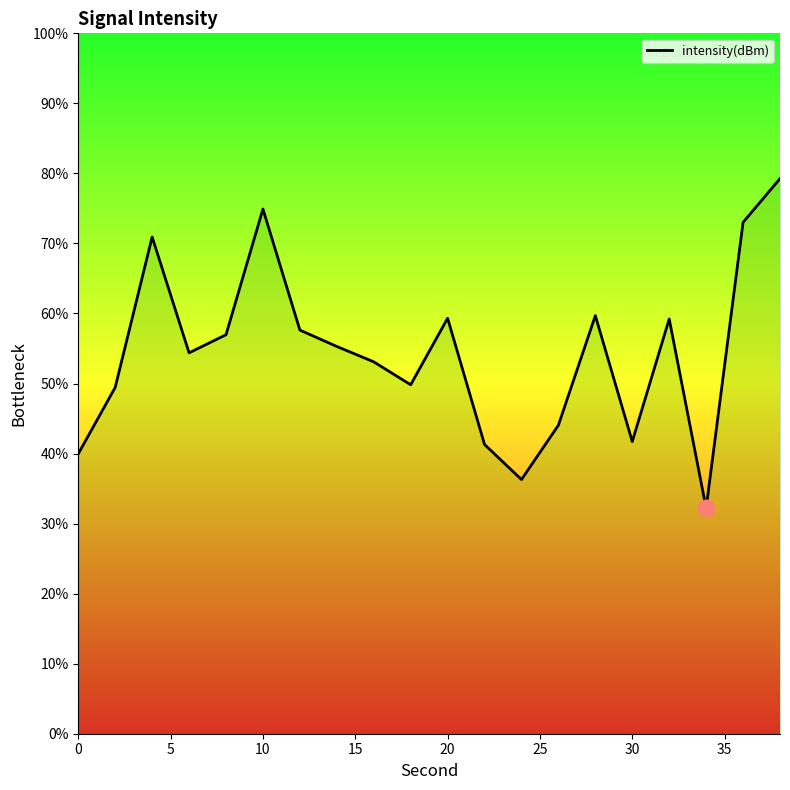

True or false: the data has more than 2 interior local peaks.

True